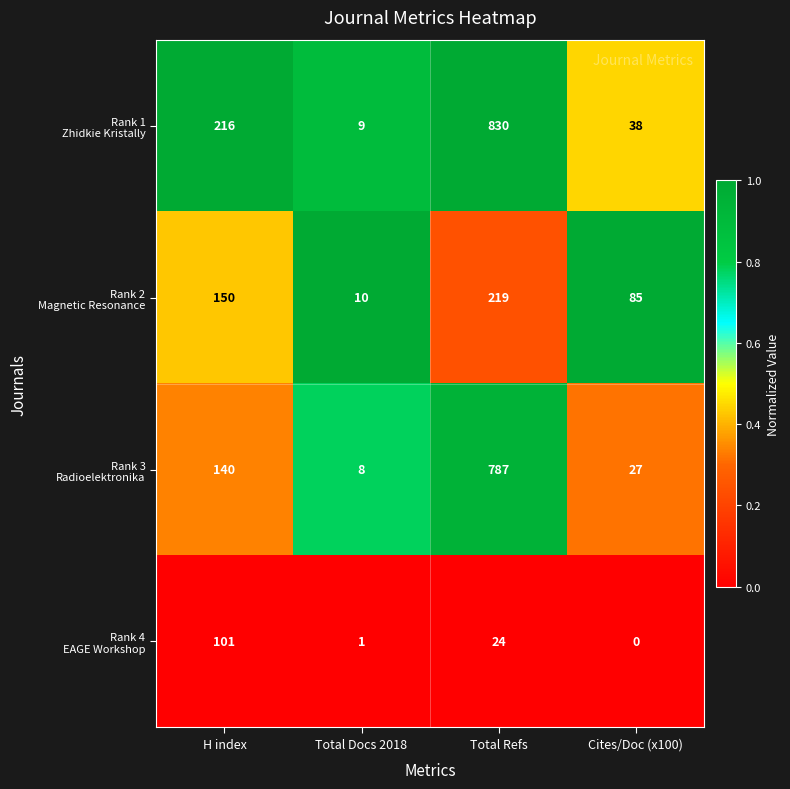

What is the total value across all series at Cites/Doc (x100)?

150